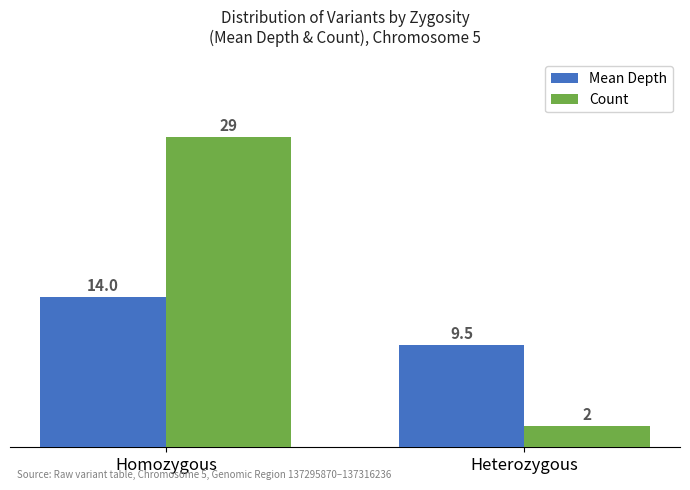

The Mean Depth series shows 9.5 at Heterozygous. True or false?

True